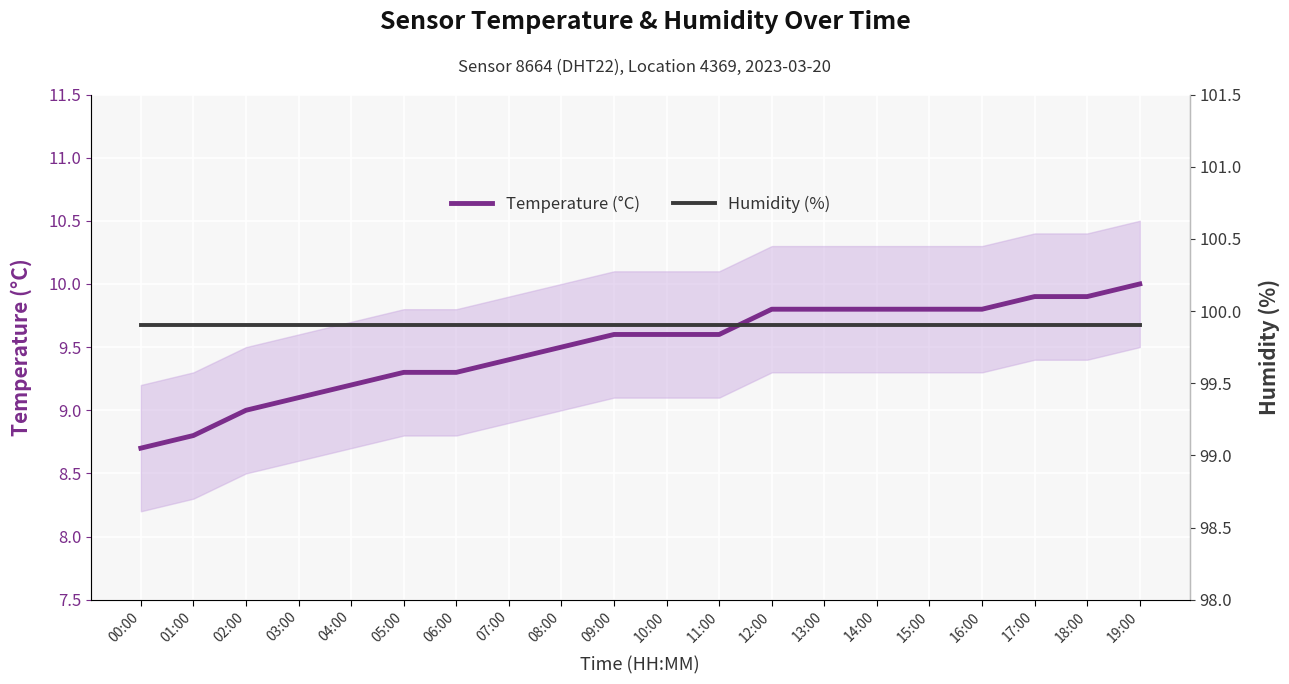

Rank the series by their maximum value, from lowest to highest.

Temperature (°C), Humidity (%)